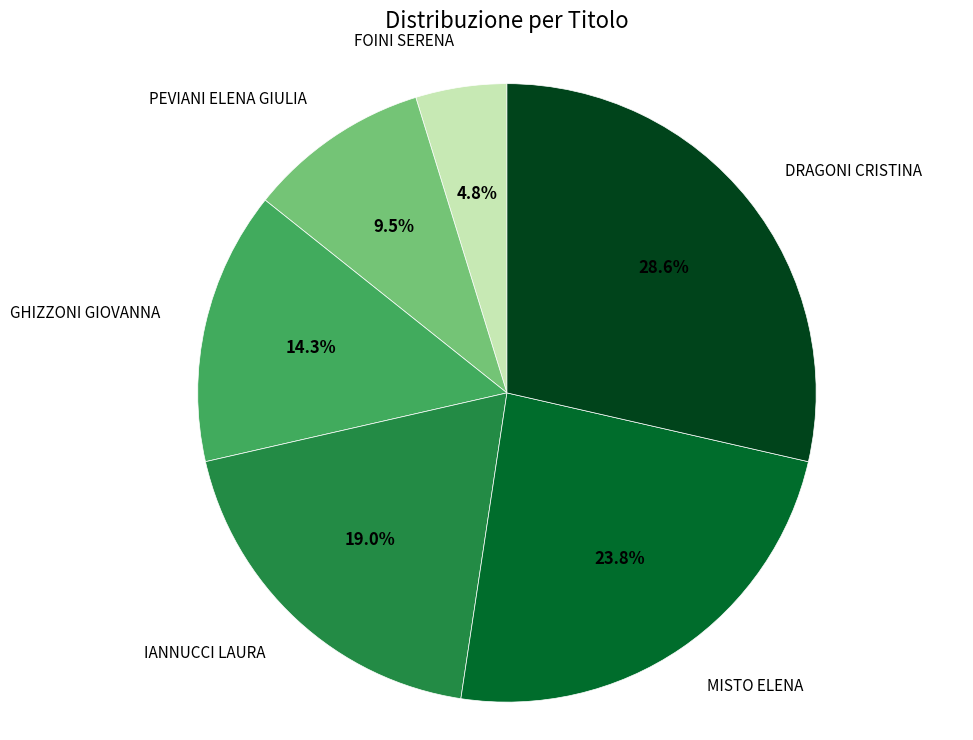

Is MISTO ELENA the majority of the pie?

No